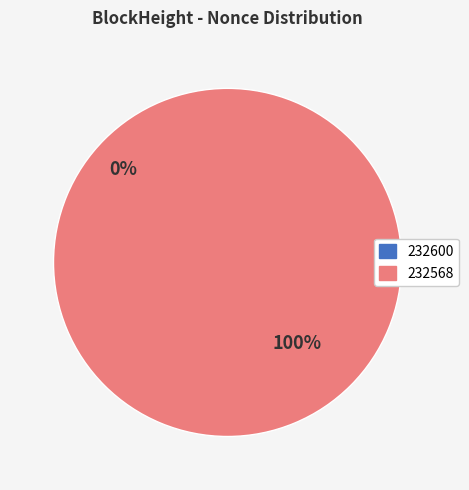

To the nearest percent, what is the difference between the 232568 and 232600 slice percentages?

100%